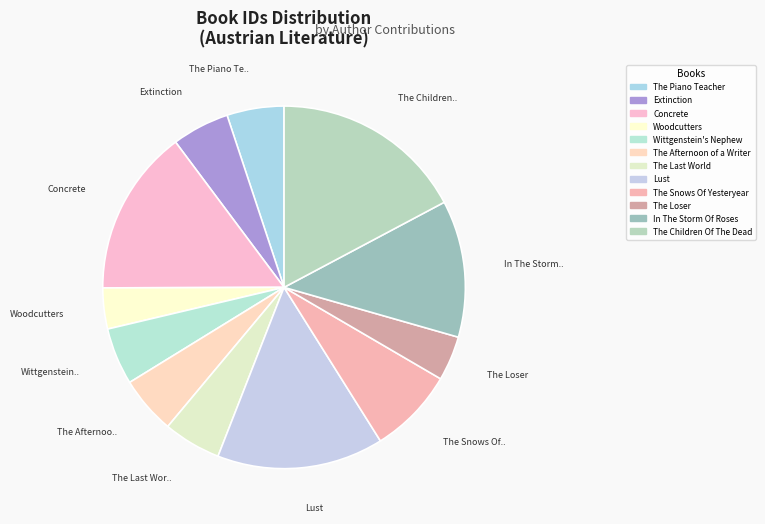

Is there a majority slice in this chart?

No